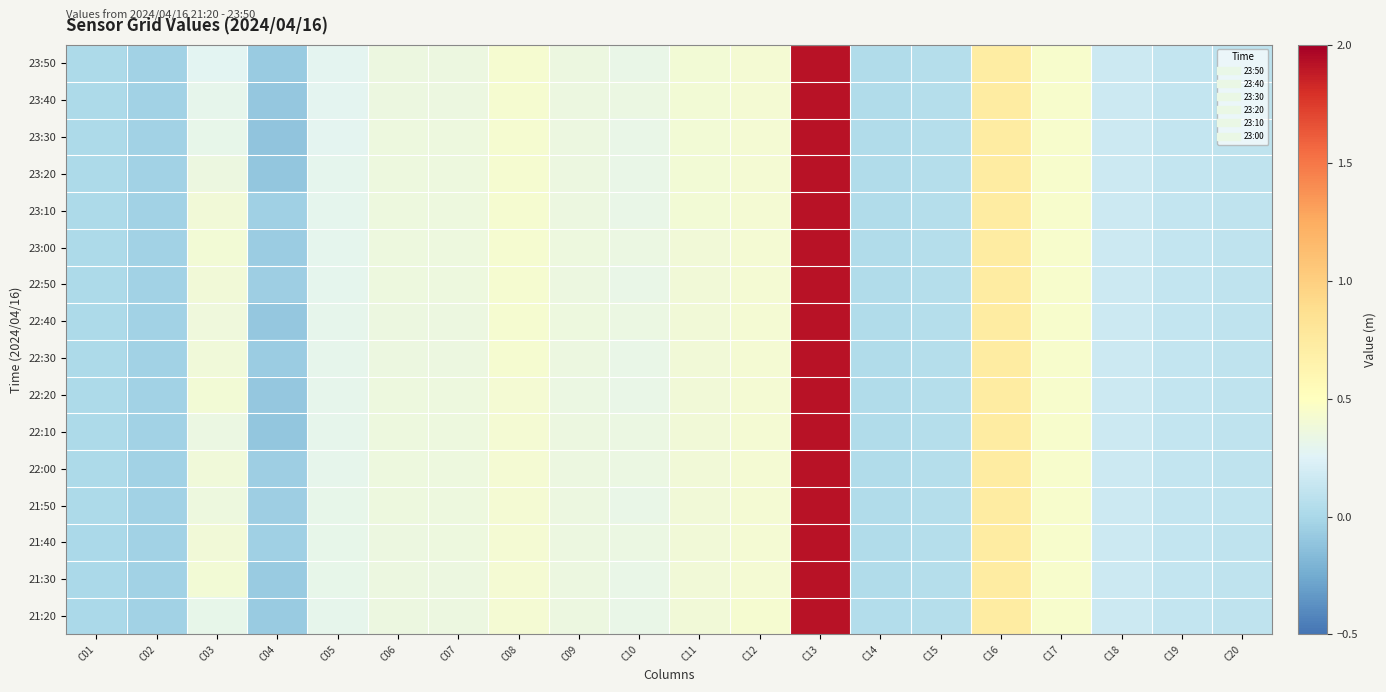

Reading left to right, what are all the values shown in this chart?

23:50: C01=0.0	C02=-0.0	C03=0.3	C04=-0.1	C05=0.3	C06=0.3	C07=0.3	C08=0.4	C09=0.3	C10=0.3	C11=0.4	C12=0.4	C13=1.9	C14=0.0	C15=0.1	C16=0.7	C17=0.4	C18=0.2	C19=0.1	C20=0.1
23:40: C01=0.0	C02=-0.0	C03=0.3	C04=-0.1	C05=0.3	C06=0.3	C07=0.3	C08=0.4	C09=0.3	C10=0.3	C11=0.4	C12=0.4	C13=1.9	C14=0.0	C15=0.1	C16=0.7	C17=0.4	C18=0.2	C19=0.1	C20=0.1
23:30: C01=0.0	C02=-0.0	C03=0.3	C04=-0.1	C05=0.3	C06=0.4	C07=0.4	C08=0.4	C09=0.3	C10=0.3	C11=0.4	C12=0.4	C13=1.9	C14=0.0	C15=0.1	C16=0.7	C17=0.4	C18=0.2	C19=0.1	C20=0.1
23:20: C01=0.0	C02=-0.0	C03=0.3	C04=-0.1	C05=0.3	C06=0.4	C07=0.4	C08=0.4	C09=0.3	C10=0.3	C11=0.4	C12=0.4	C13=1.9	C14=0.0	C15=0.1	C16=0.7	C17=0.4	C18=0.2	C19=0.1	C20=0.1
23:10: C01=0.0	C02=-0.0	C03=0.4	C04=-0.1	C05=0.3	C06=0.4	C07=0.4	C08=0.4	C09=0.3	C10=0.3	C11=0.4	C12=0.4	C13=1.9	C14=0.0	C15=0.1	C16=0.7	C17=0.4	C18=0.2	C19=0.1	C20=0.1
23:00: C01=0.0	C02=-0.0	C03=0.4	C04=-0.1	C05=0.3	C06=0.4	C07=0.4	C08=0.4	C09=0.4	C10=0.3	C11=0.4	C12=0.4	C13=1.9	C14=0.0	C15=0.1	C16=0.7	C17=0.4	C18=0.2	C19=0.1	C20=0.1
22:50: C01=0.0	C02=-0.0	C03=0.4	C04=-0.1	C05=0.3	C06=0.4	C07=0.4	C08=0.4	C09=0.3	C10=0.3	C11=0.4	C12=0.4	C13=1.9	C14=0.0	C15=0.1	C16=0.7	C17=0.4	C18=0.2	C19=0.1	C20=0.1
22:40: C01=0.0	C02=-0.0	C03=0.4	C04=-0.1	C05=0.3	C06=0.3	C07=0.3	C08=0.4	C09=0.4	C10=0.3	C11=0.4	C12=0.4	C13=1.9	C14=0.0	C15=0.1	C16=0.7	C17=0.4	C18=0.2	C19=0.1	C20=0.1
22:30: C01=0.0	C02=-0.0	C03=0.4	C04=-0.1	C05=0.3	C06=0.3	C07=0.3	C08=0.4	C09=0.3	C10=0.3	C11=0.4	C12=0.4	C13=1.9	C14=0.0	C15=0.1	C16=0.7	C17=0.4	C18=0.2	C19=0.1	C20=0.1
22:20: C01=0.0	C02=-0.0	C03=0.4	C04=-0.1	C05=0.3	C06=0.4	C07=0.4	C08=0.4	C09=0.3	C10=0.3	C11=0.4	C12=0.4	C13=1.9	C14=0.0	C15=0.1	C16=0.7	C17=0.4	C18=0.2	C19=0.1	C20=0.1
22:10: C01=0.0	C02=-0.0	C03=0.3	C04=-0.1	C05=0.3	C06=0.4	C07=0.4	C08=0.4	C09=0.3	C10=0.3	C11=0.4	C12=0.4	C13=1.9	C14=0.0	C15=0.1	C16=0.7	C17=0.4	C18=0.2	C19=0.1	C20=0.1
22:00: C01=0.0	C02=-0.0	C03=0.4	C04=-0.1	C05=0.3	C06=0.4	C07=0.4	C08=0.4	C09=0.3	C10=0.3	C11=0.4	C12=0.4	C13=1.9	C14=0.0	C15=0.1	C16=0.7	C17=0.4	C18=0.2	C19=0.1	C20=0.1
21:50: C01=0.0	C02=-0.0	C03=0.4	C04=-0.1	C05=0.3	C06=0.4	C07=0.4	C08=0.4	C09=0.3	C10=0.3	C11=0.4	C12=0.4	C13=1.9	C14=0.0	C15=0.1	C16=0.7	C17=0.4	C18=0.2	C19=0.1	C20=0.1
21:40: C01=0.0	C02=-0.0	C03=0.4	C04=-0.1	C05=0.3	C06=0.3	C07=0.4	C08=0.4	C09=0.3	C10=0.3	C11=0.4	C12=0.4	C13=1.9	C14=0.0	C15=0.1	C16=0.7	C17=0.4	C18=0.2	C19=0.1	C20=0.1
21:30: C01=0.0	C02=-0.0	C03=0.4	C04=-0.1	C05=0.3	C06=0.3	C07=0.3	C08=0.4	C09=0.3	C10=0.3	C11=0.4	C12=0.4	C13=1.9	C14=0.0	C15=0.1	C16=0.7	C17=0.4	C18=0.2	C19=0.1	C20=0.1
21:20: C01=0.0	C02=-0.0	C03=0.3	C04=-0.1	C05=0.3	C06=0.3	C07=0.3	C08=0.4	C09=0.3	C10=0.3	C11=0.4	C12=0.4	C13=1.9	C14=0.0	C15=0.1	C16=0.7	C17=0.4	C18=0.2	C19=0.1	C20=0.1